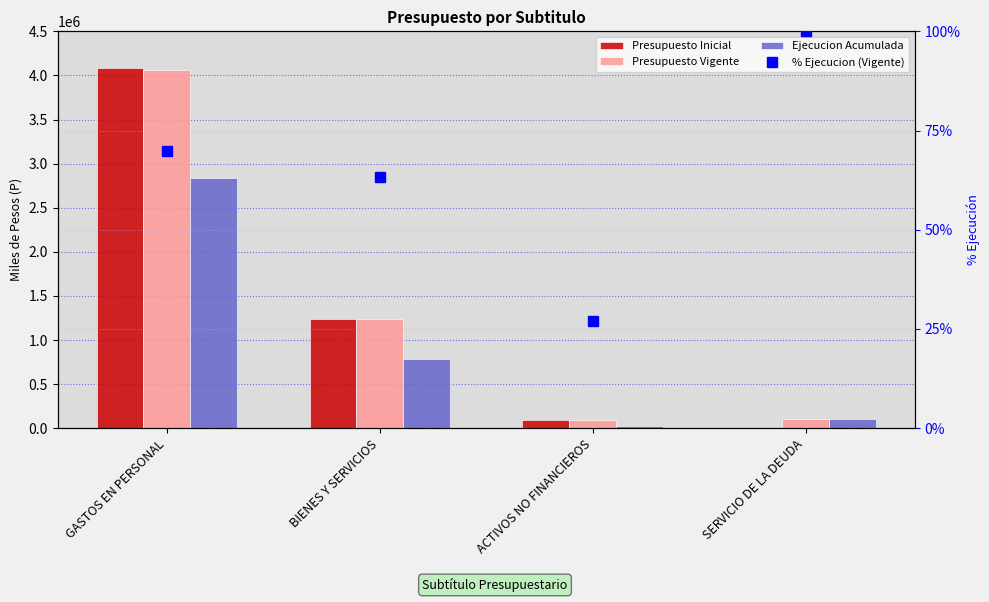

What is the sum of the Presupuesto Vigente values at GASTOS EN PERSONAL and ACTIVOS NO FINANCIEROS?

4162858.0